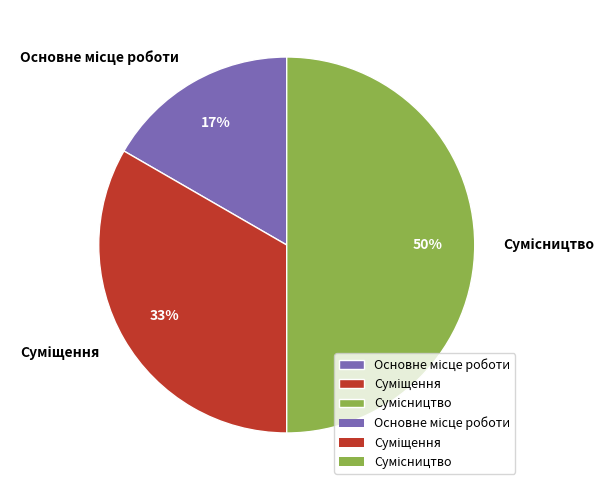

To the nearest percent, what is the average slice percentage?

33%